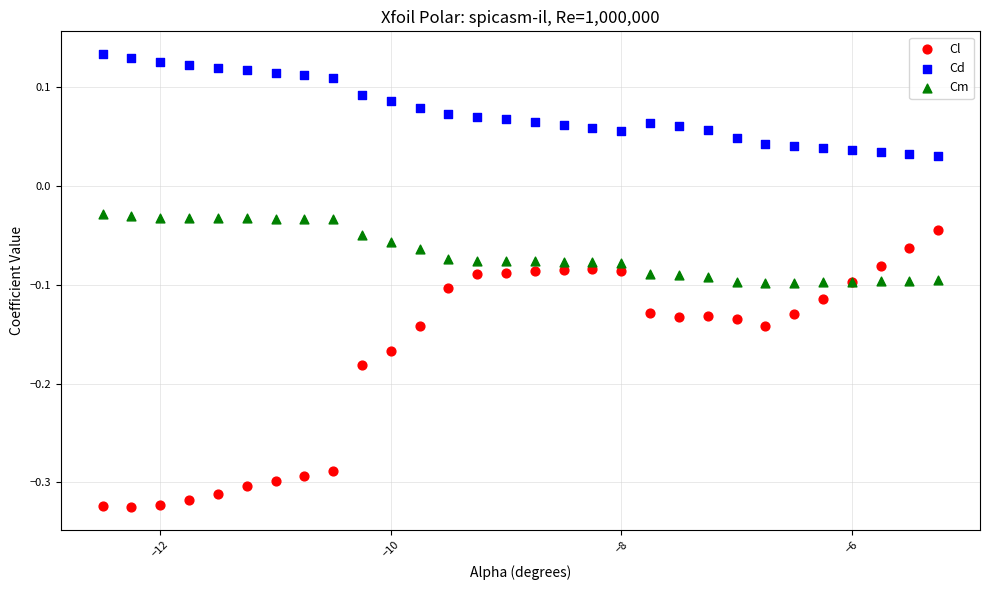

Which series has the widest spread of Y values?

Cl